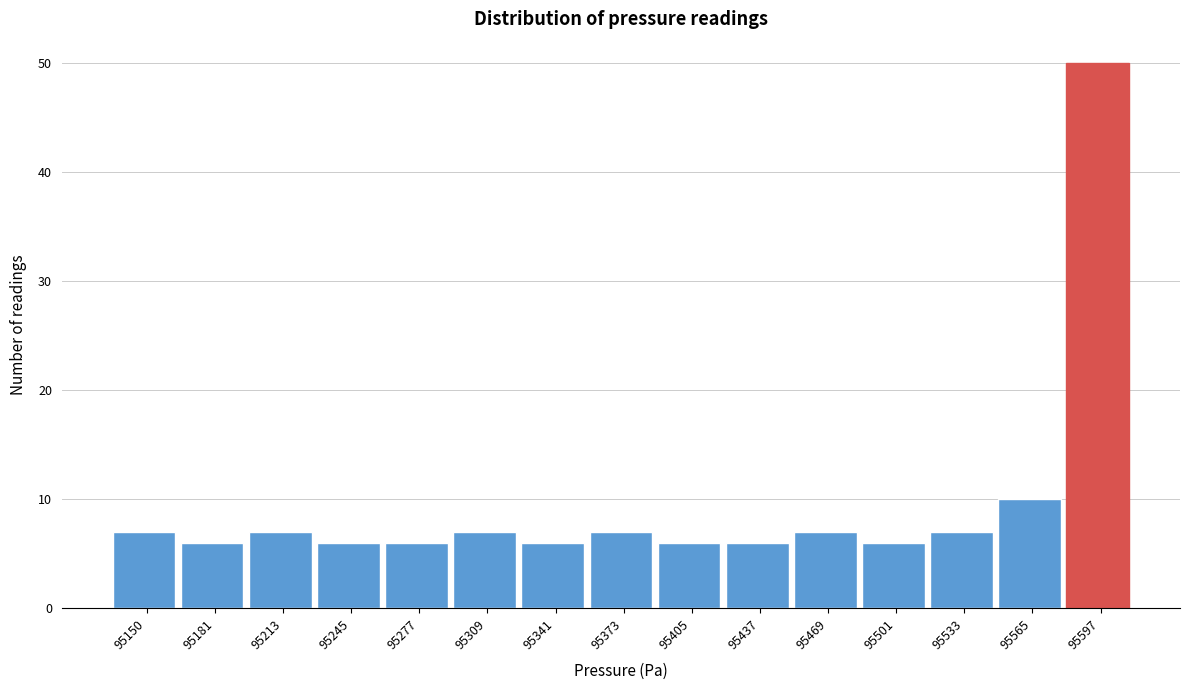

Reading left to right, transcribe all the data shown in this chart.

95150=7	95181=6	95213=7	95245=6	95277=6	95309=7	95341=6	95373=7	95405=6	95437=6	95469=7	95501=6	95533=7	95565=10	95597=50